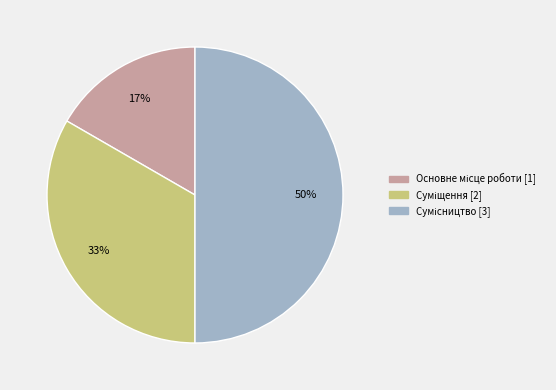

To the nearest percent, what is the difference between the largest and smallest slice percentages?

33%